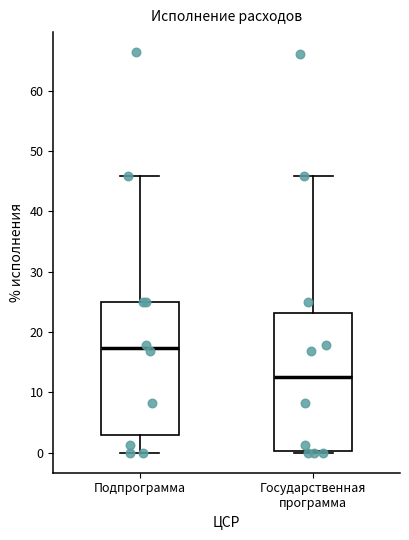

Reading left to right, read every box against the y-axis: the position of its median line, the range the box covers, and the ends of its whiskers. The values are not printed on the chart, so give them approximately, as read against the axis.

Подпрограмма: median 17, box 3 to 25, whiskers 0 to 46
Государственная программа: median 13, box 0 to 23, whiskers 0 to 46